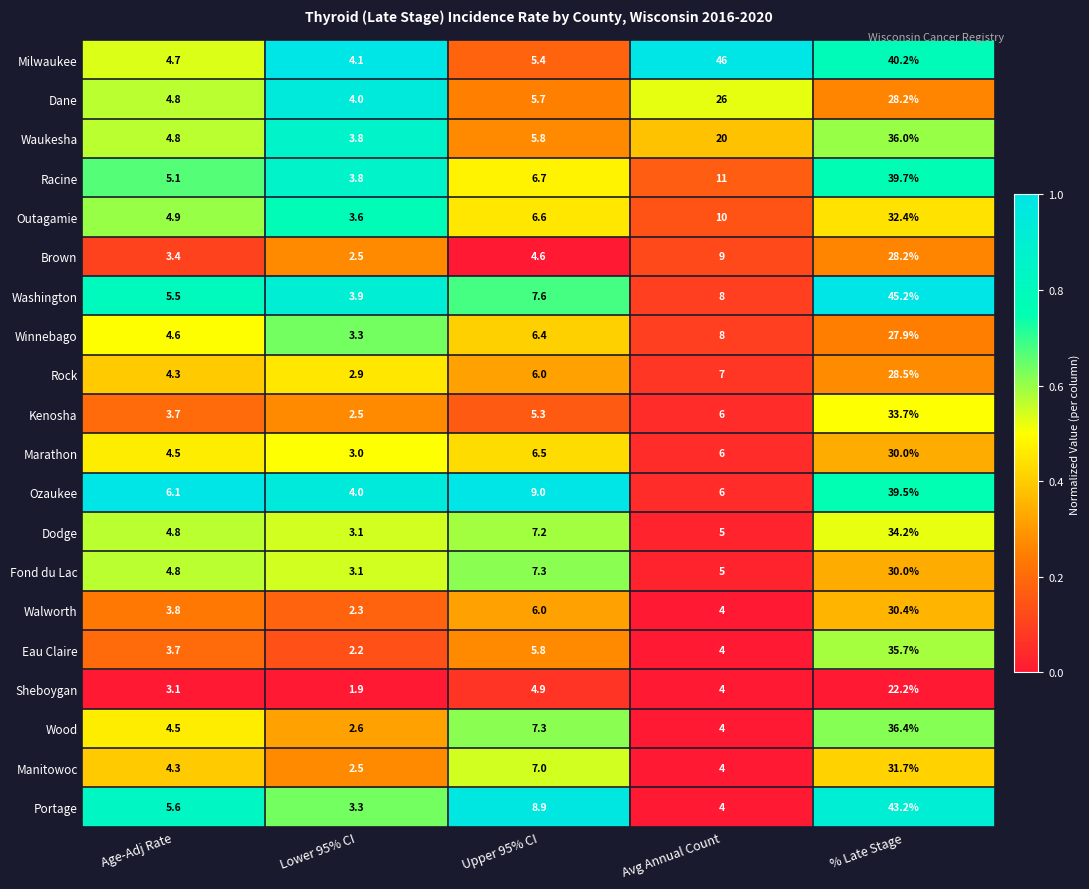

What is the sum of all Winnebago values?

50.2